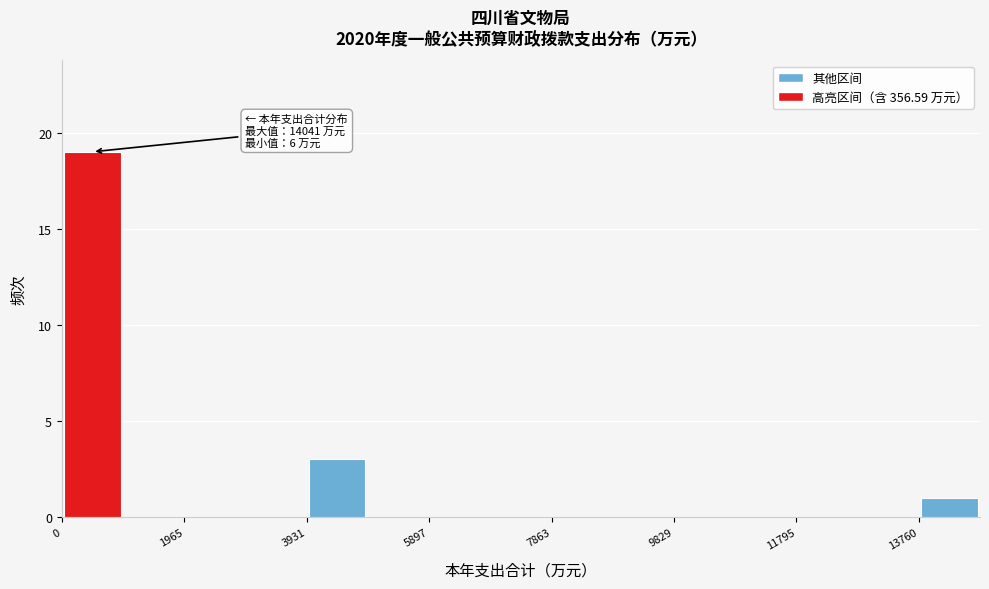

Which range on the x-axis has the tallest bar?

0 to 1000